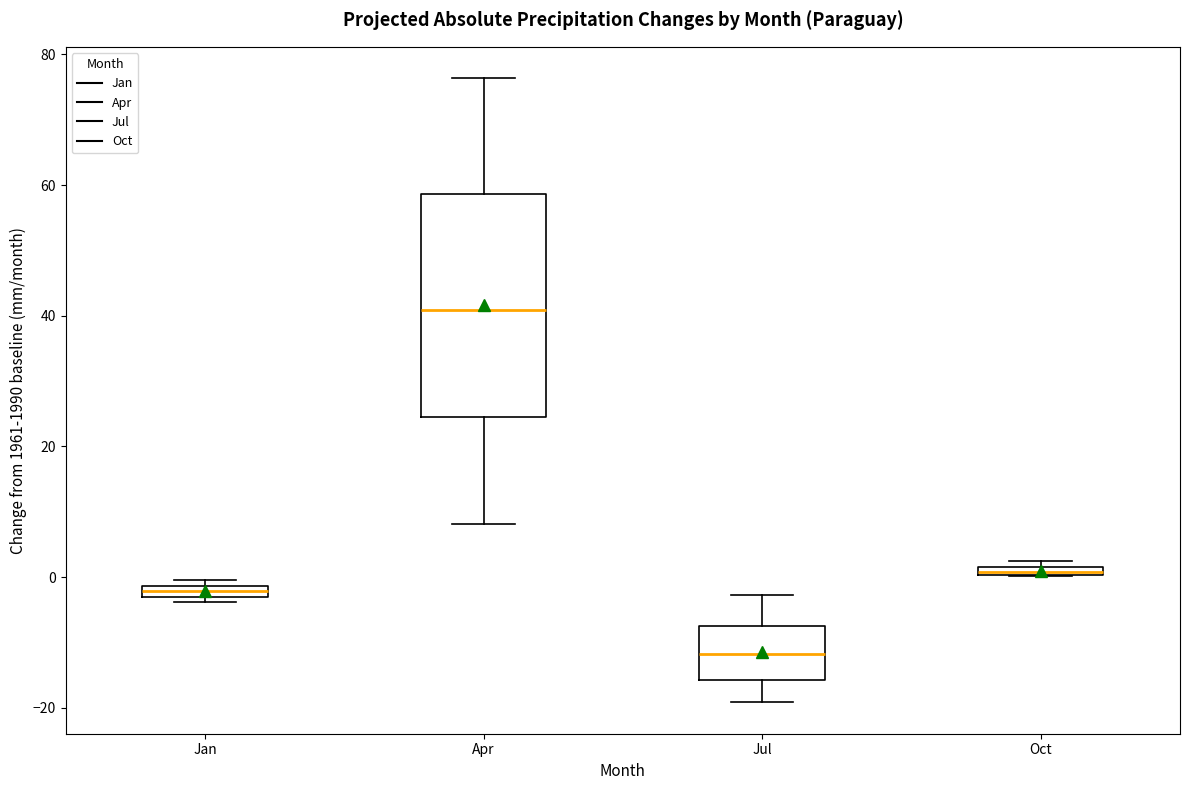

Which box's median line is the lowest?

Jul